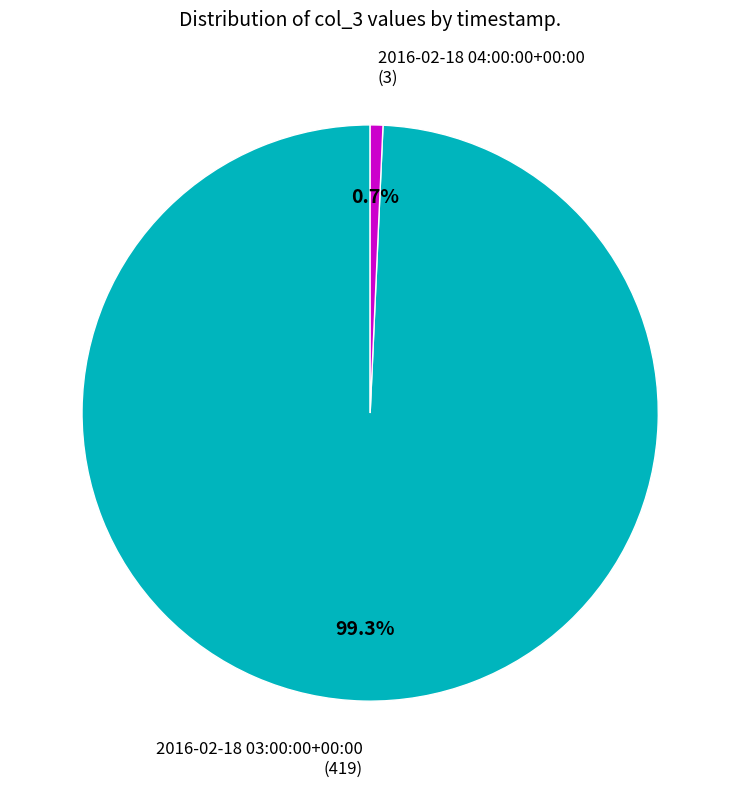

Which category accounts for the majority?

2016-02-18 03:00:00+00:00